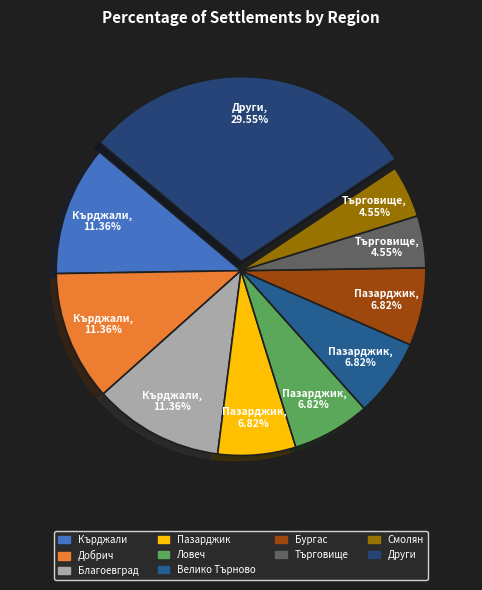

How many segments does this pie chart have?

10